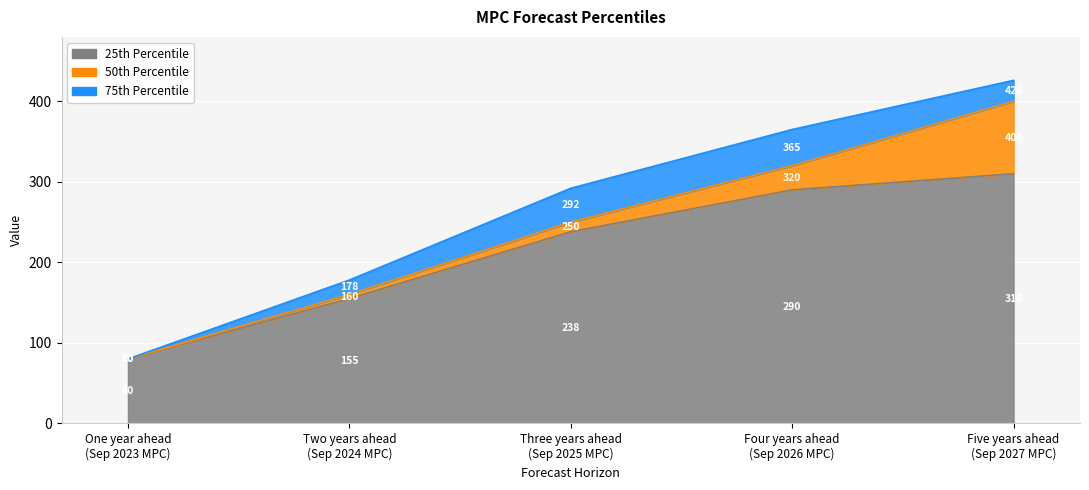

Count the number of categories in the chart.

5